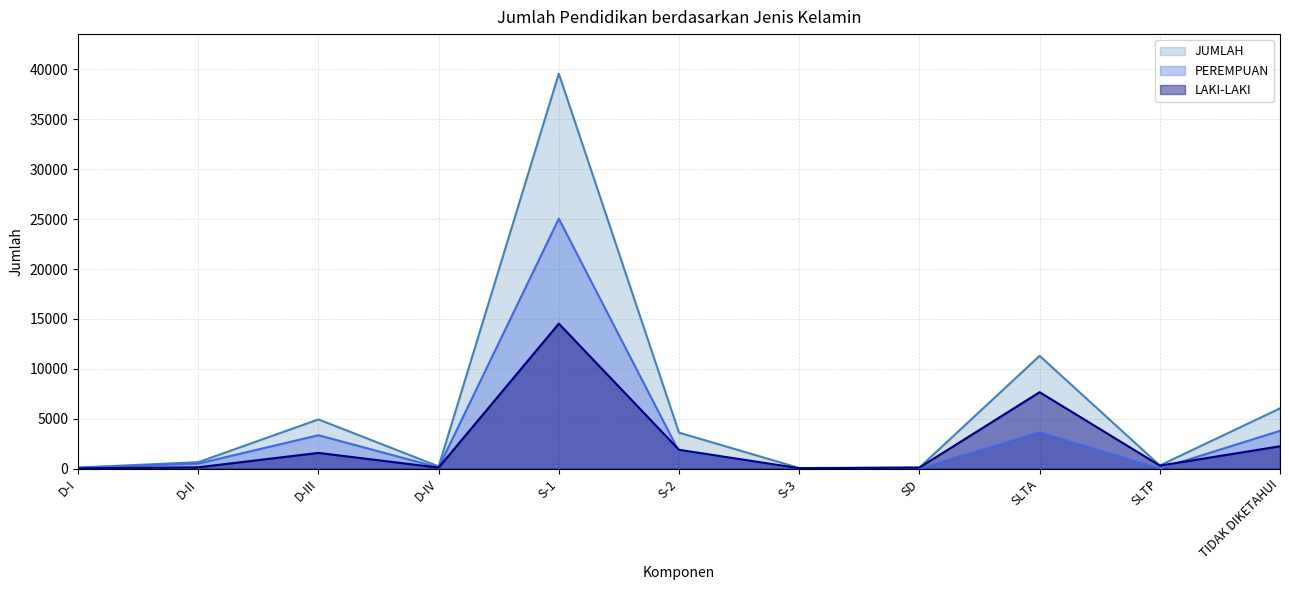

Rank the series by their maximum value, from highest to lowest.

JUMLAH, PEREMPUAN, LAKI-LAKI